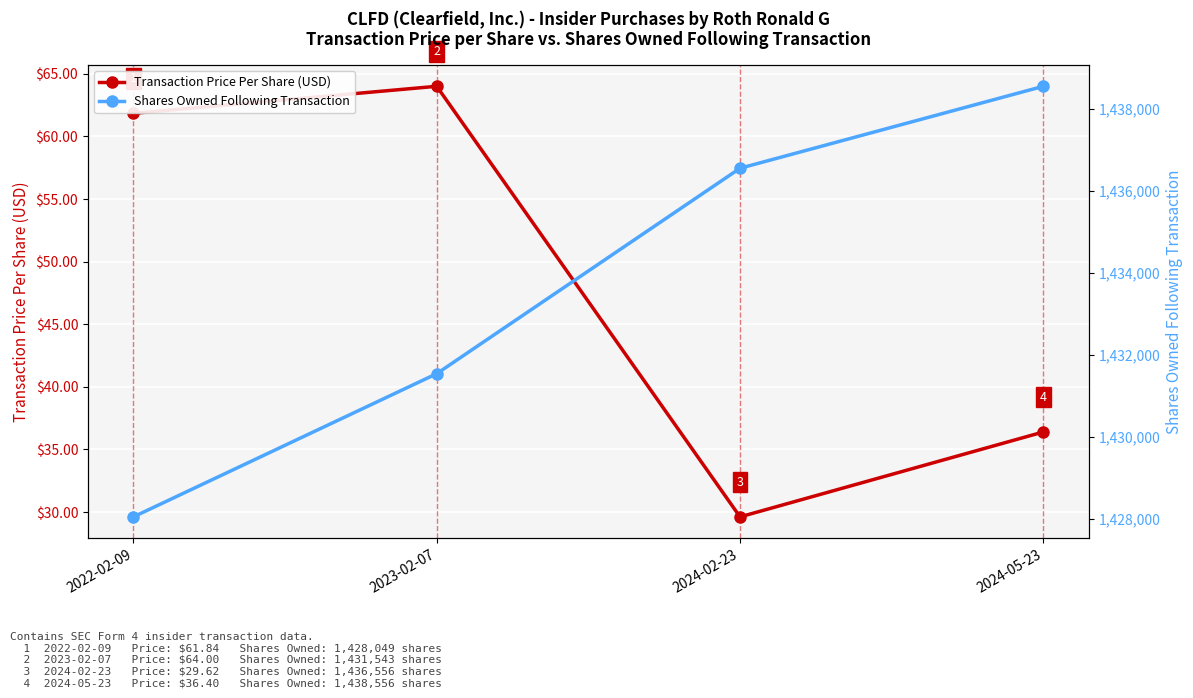

What is the label of the 2nd point from the left?

2023-02-07